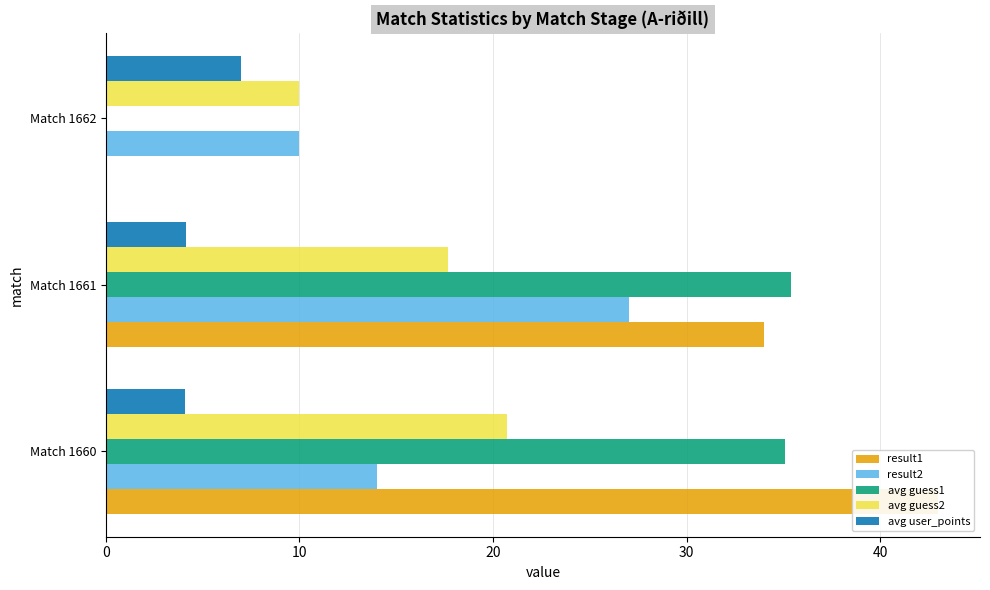

Which series has the largest total across all categories?

result1